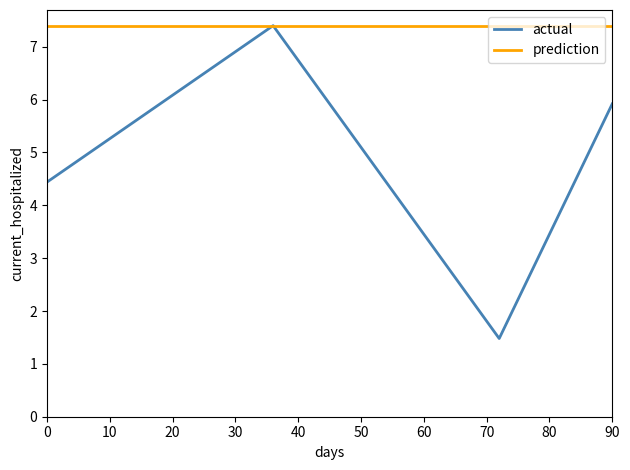

How many lines are shown in the chart?

2